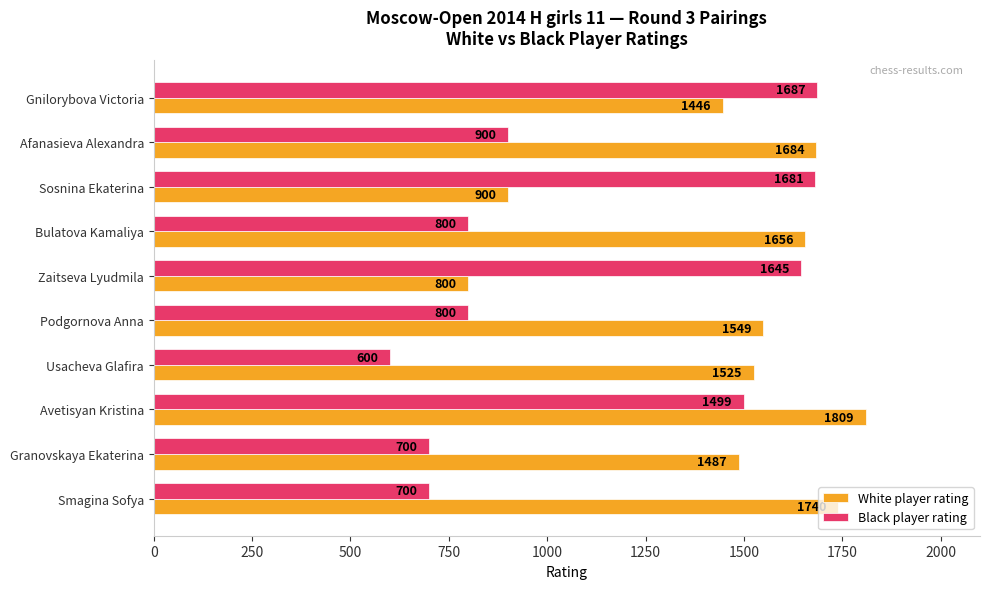

What is the sum of all Black player rating values?

11012